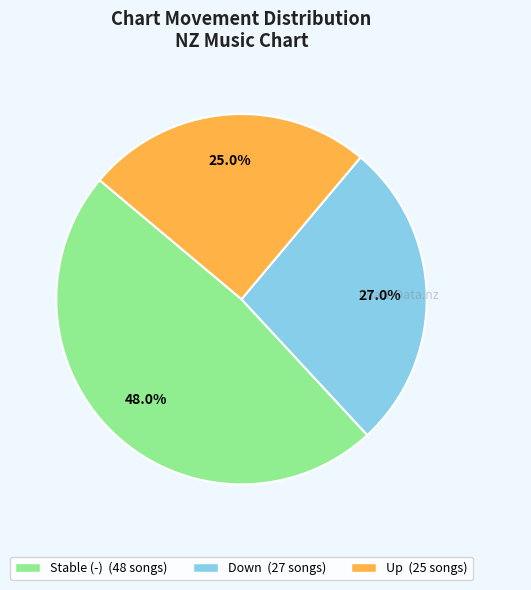

Is there a majority slice in this chart?

No